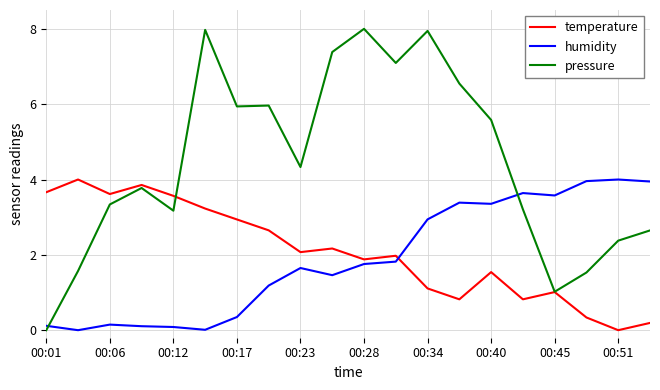

Which series has the largest range (max minus min)?

pressure